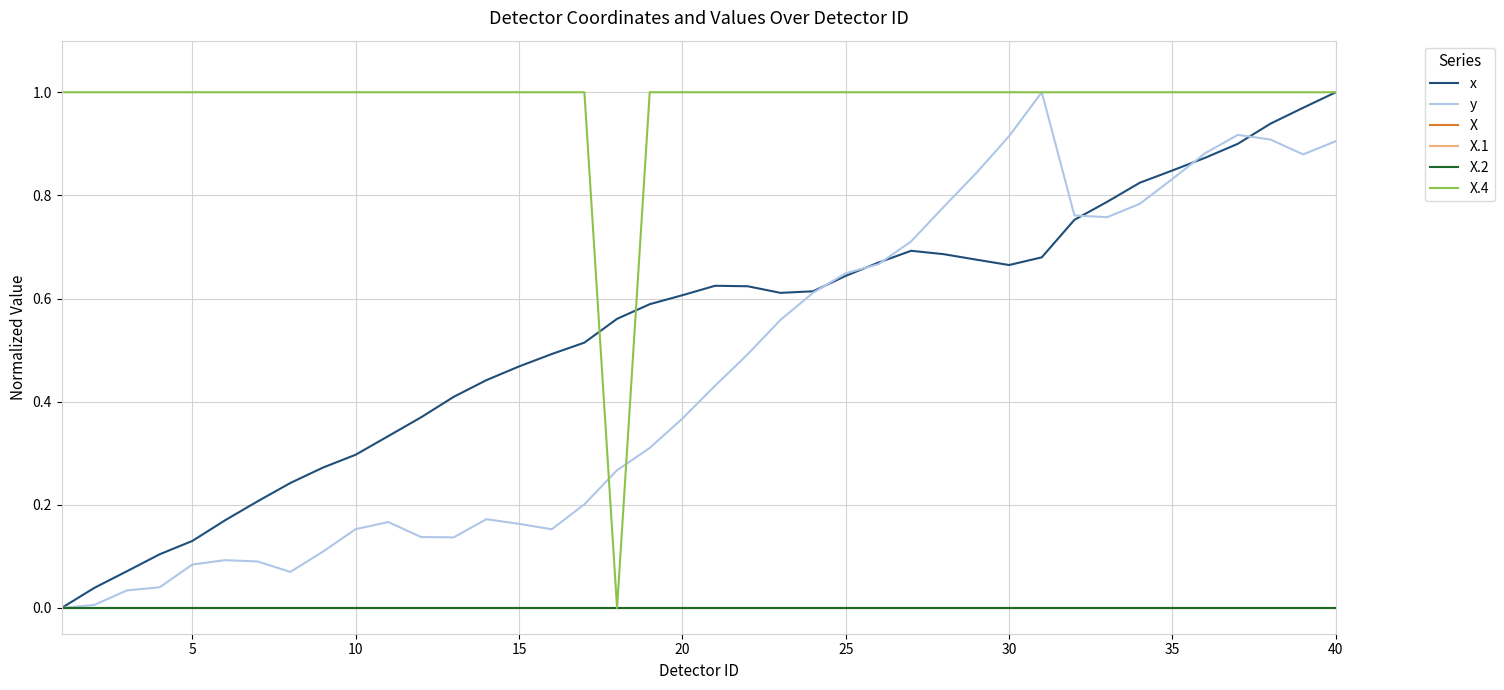

Which series has the widest spread of values?

x